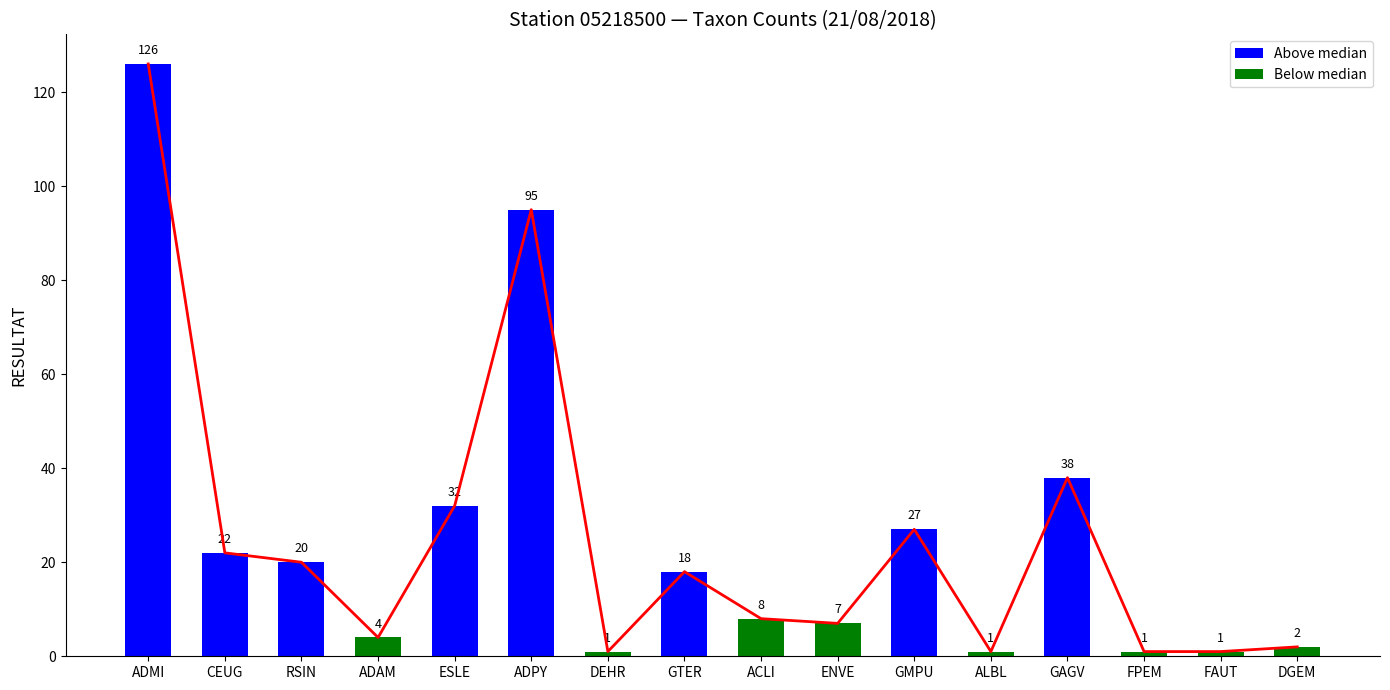

What is the greatest value displayed?

126